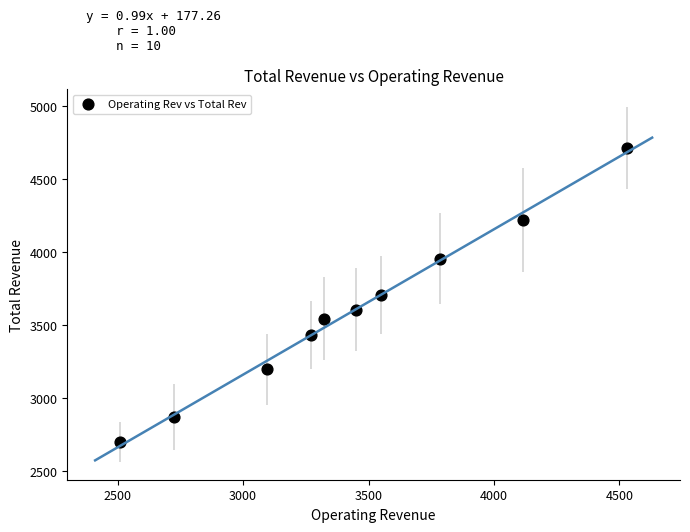

What is the average Y value?

3592.9